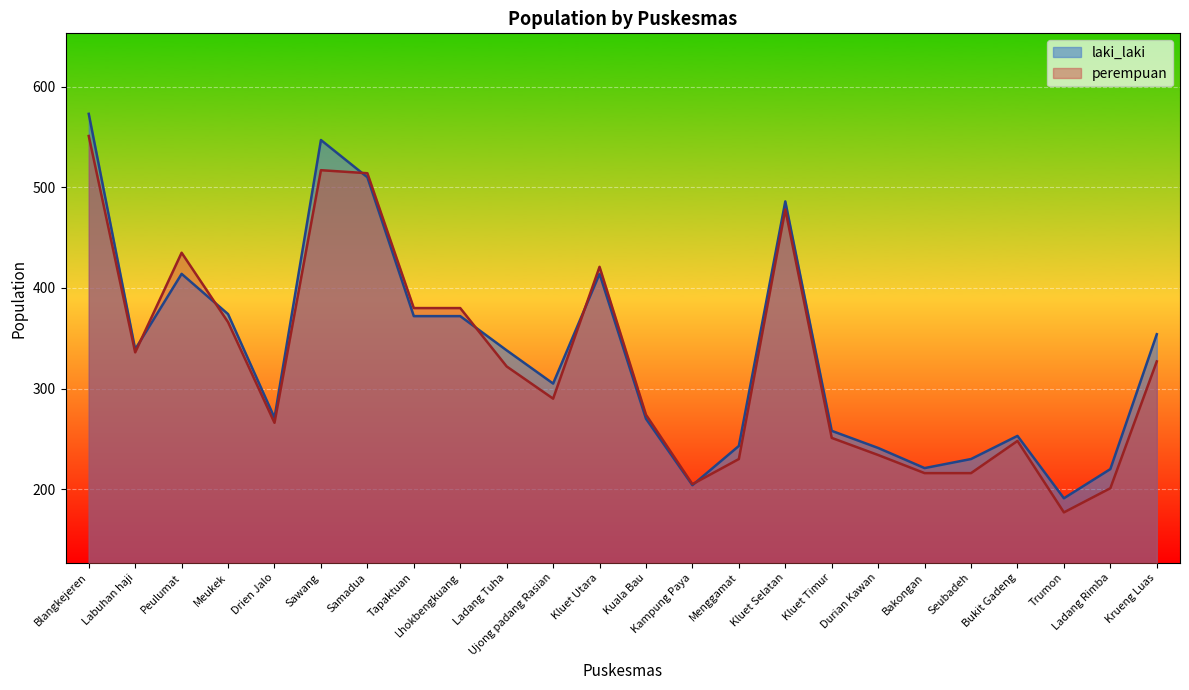

Which has a higher value, Bakongan or Kampung Paya?

Bakongan